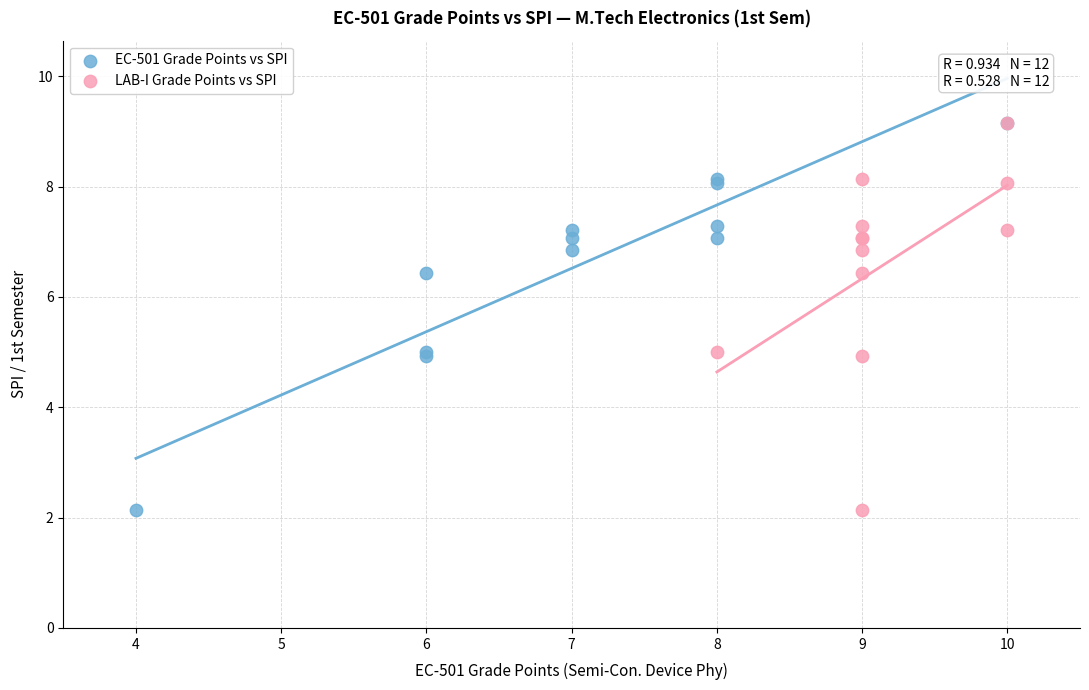

What are all the series names shown in the legend?

EC-501 Grade Points vs SPI, LAB-I Grade Points vs SPI